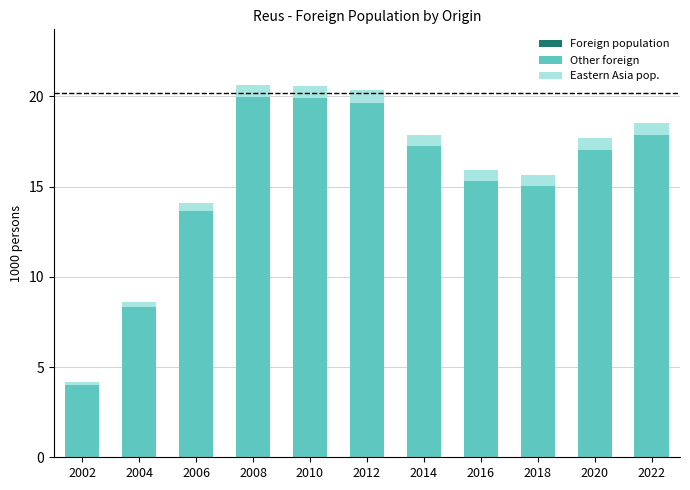

The value of Foreign population at 2002 is 2.3. True or false?

False